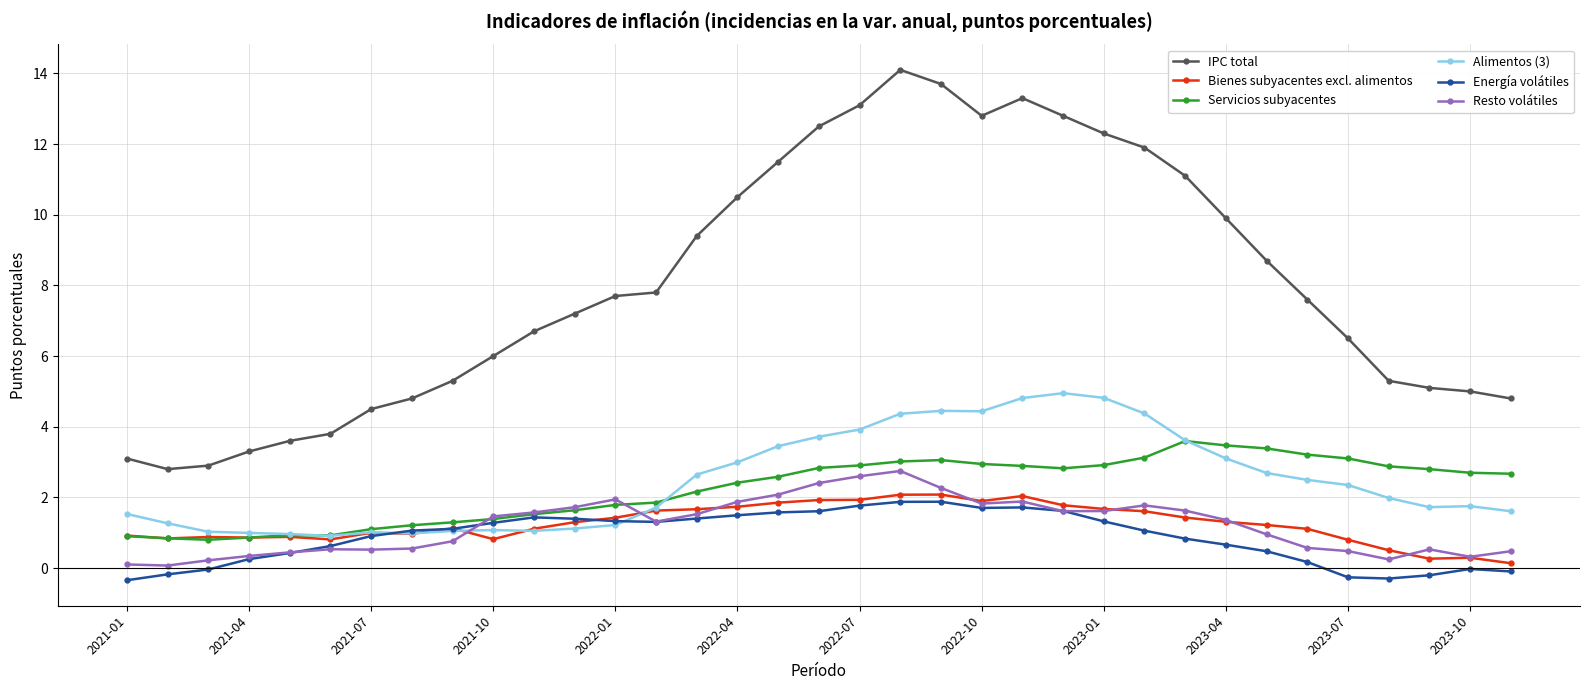

What is the highest value of the Alimentos (3) series?

5.0